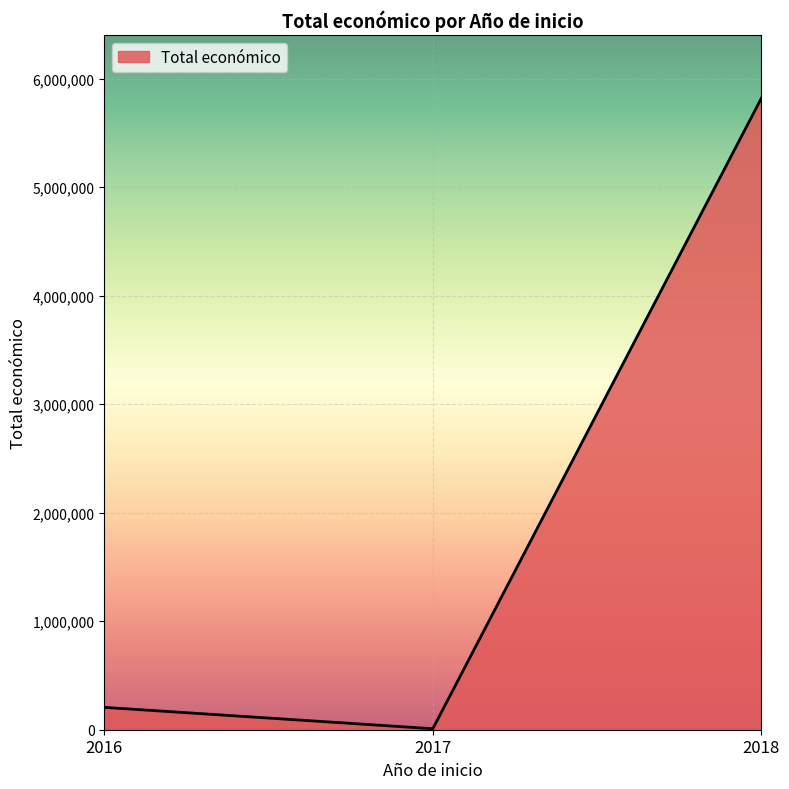

Reading left to right, transcribe all the data shown in this chart.

2016=205983	2017=9148	2018=5819964